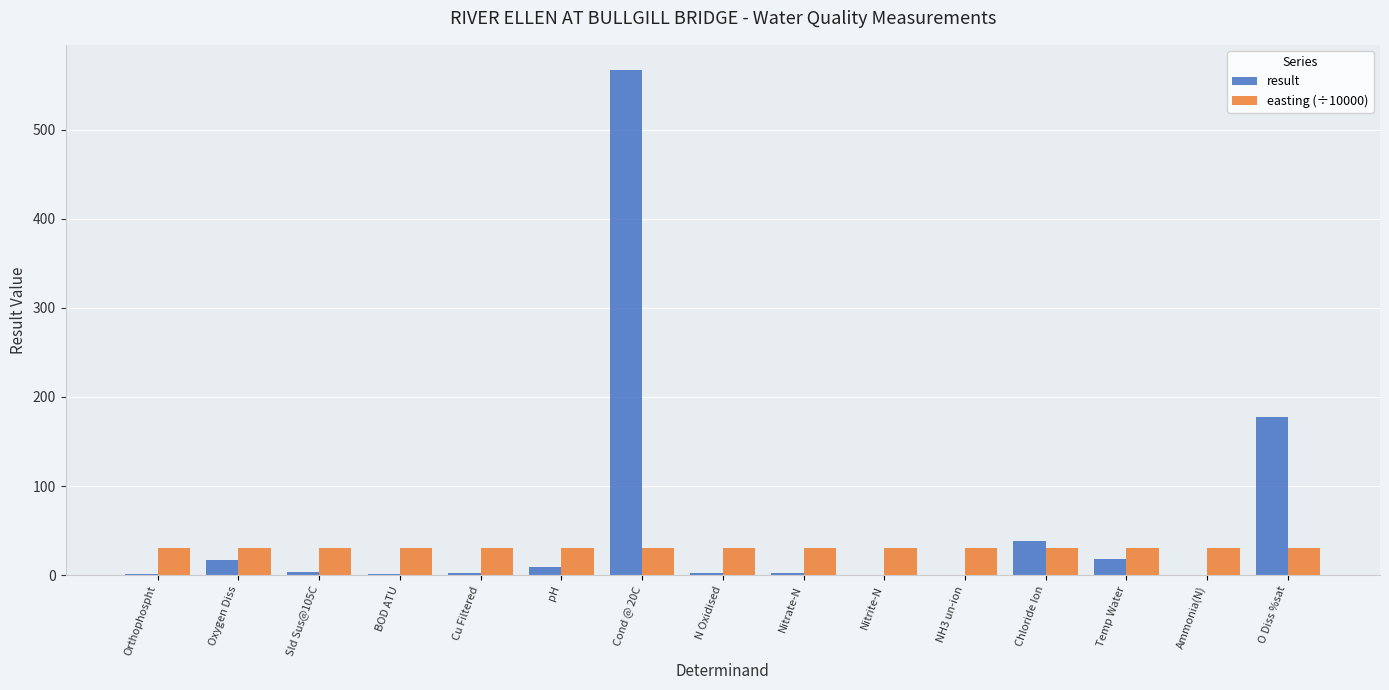

Which series changed the most between Cond @ 20C and O Diss %sat?

result